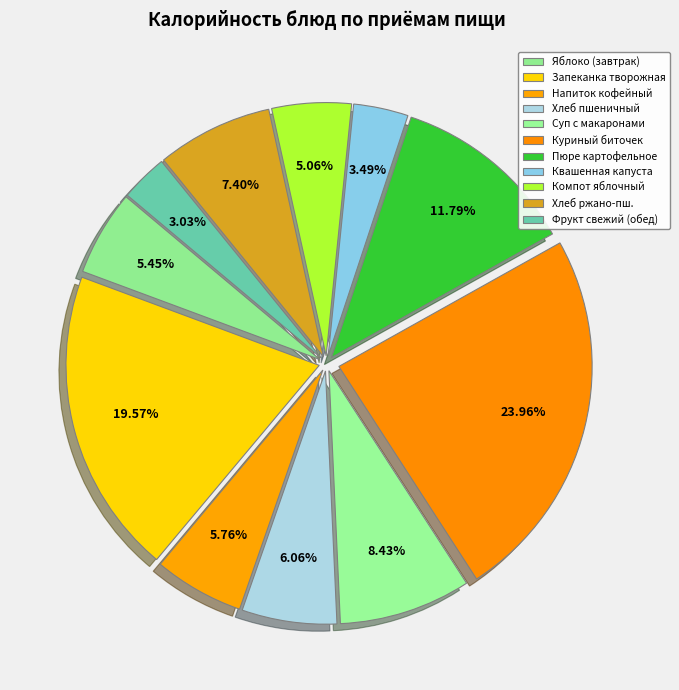

To the nearest percent, what is the average slice percentage?

9%